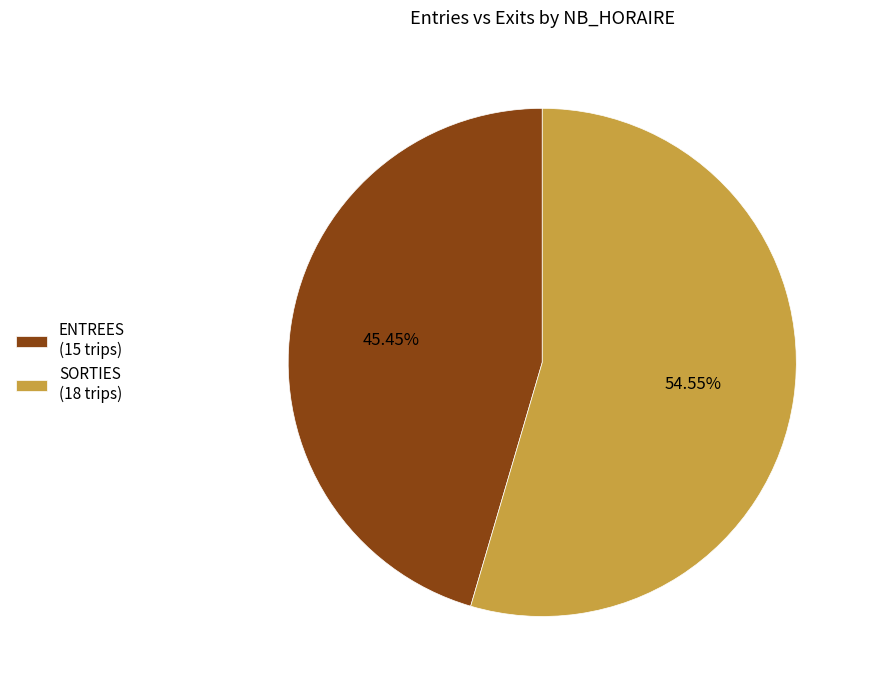

Is the sum of SORTIES (18 trips) and ENTREES (15 trips) greater than half?

Yes